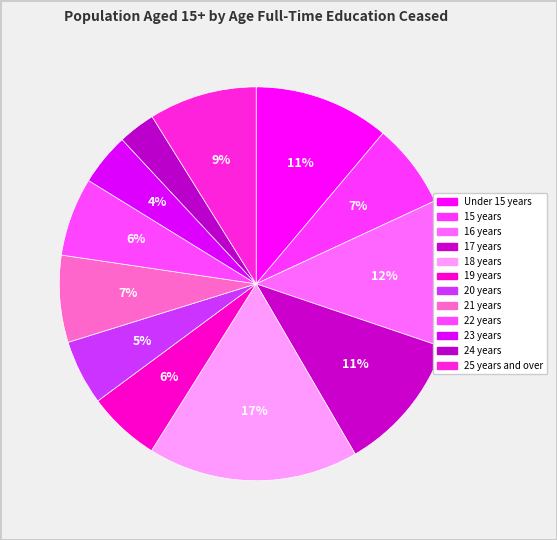

Count the number of slices in the pie.

12